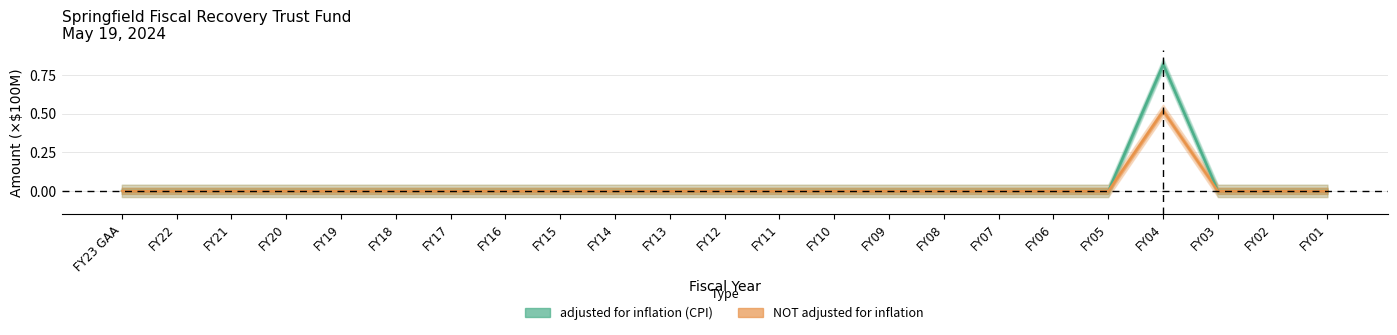

How many data points does each series have?

23